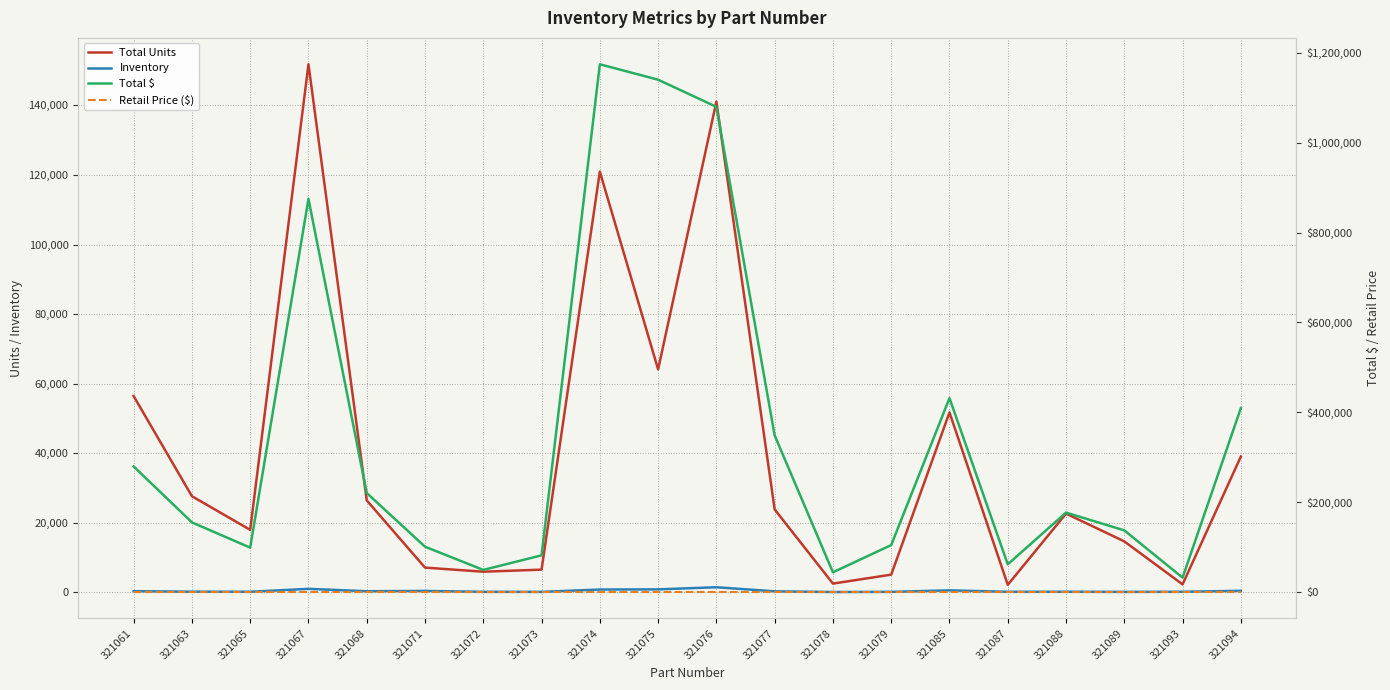

What is the sum of all Inventory values?

6918.0